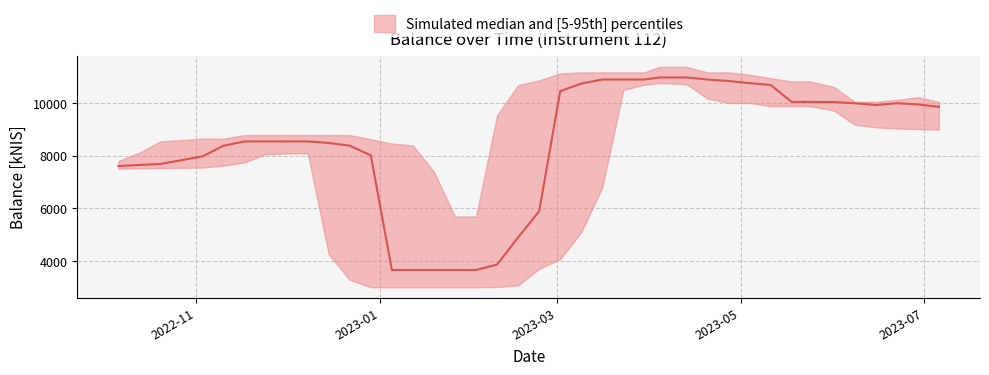

The value at 2022-12-22 is 15016.7. True or false?

False